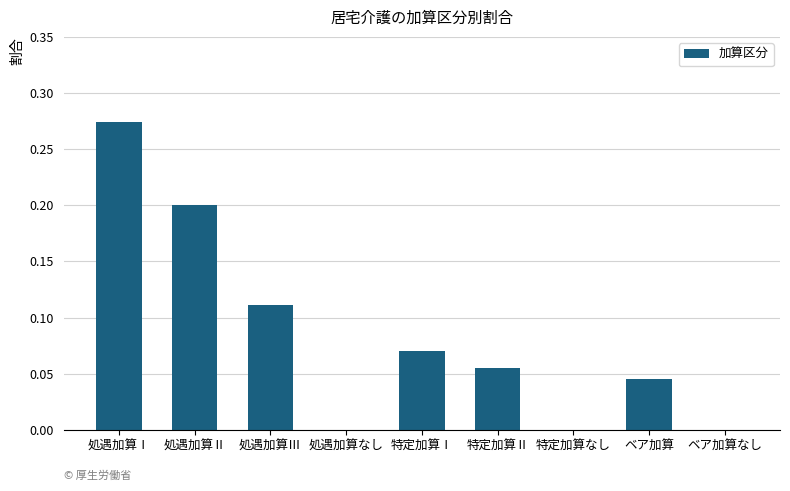

What is the sum of all values?

0.8